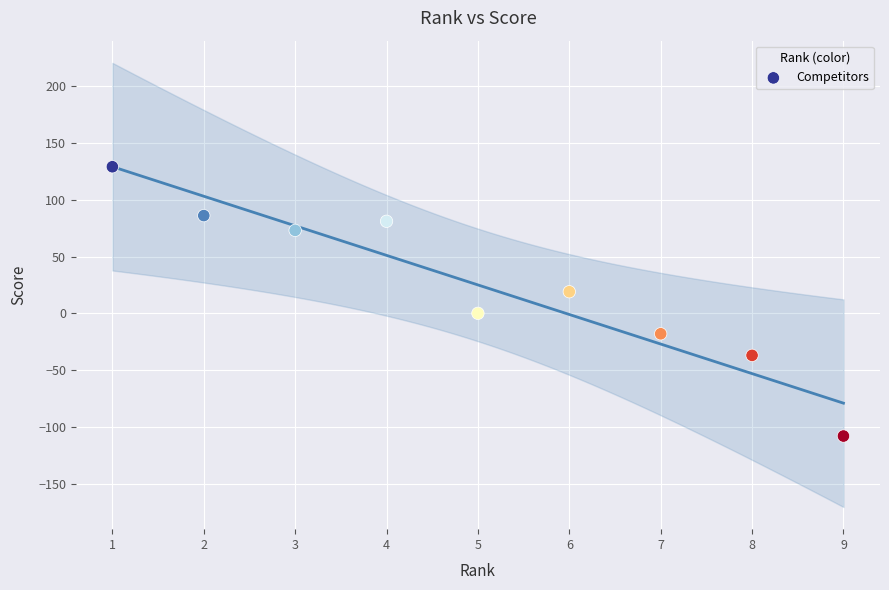

What is the range of X values (max minus min)?

8